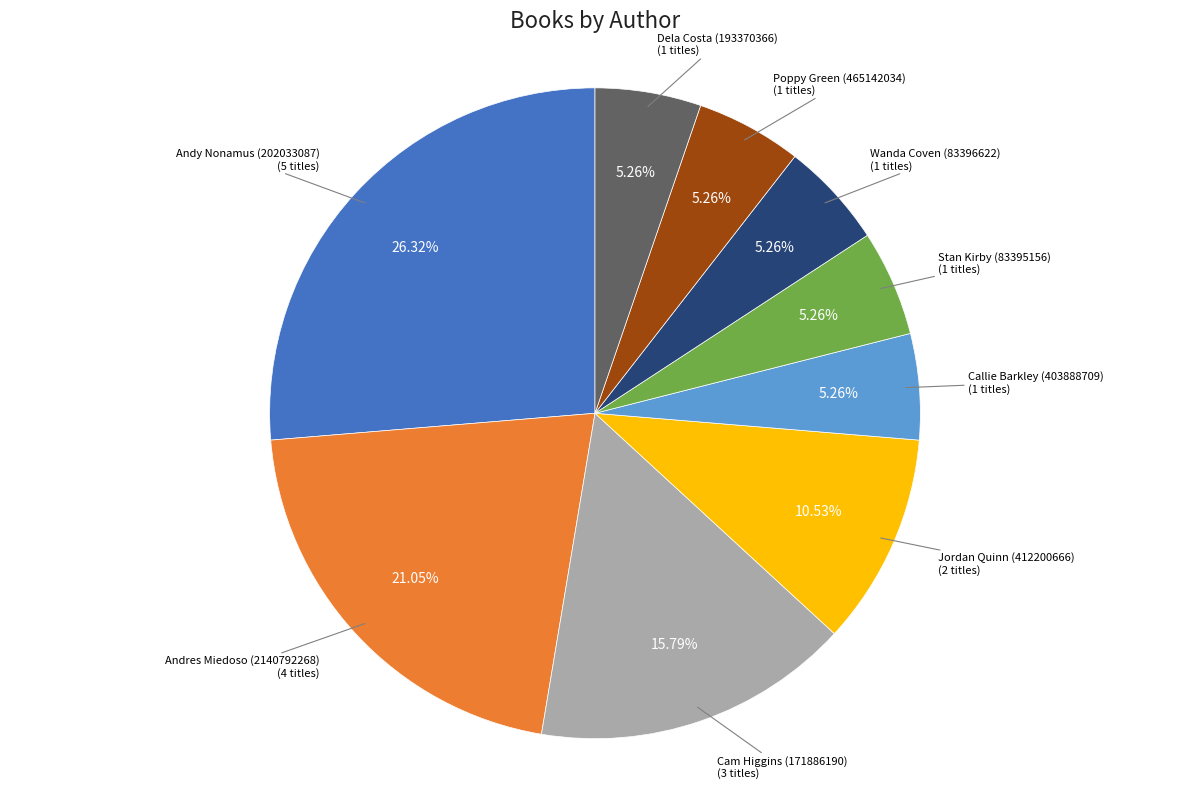

How many segments does this pie chart have?

9